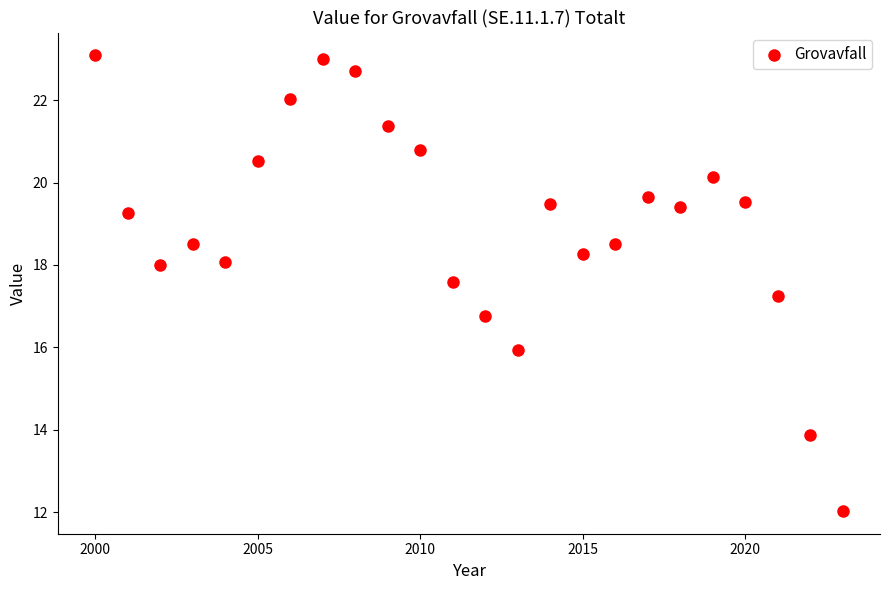

What is the range of Y values (max minus min)?

11.1